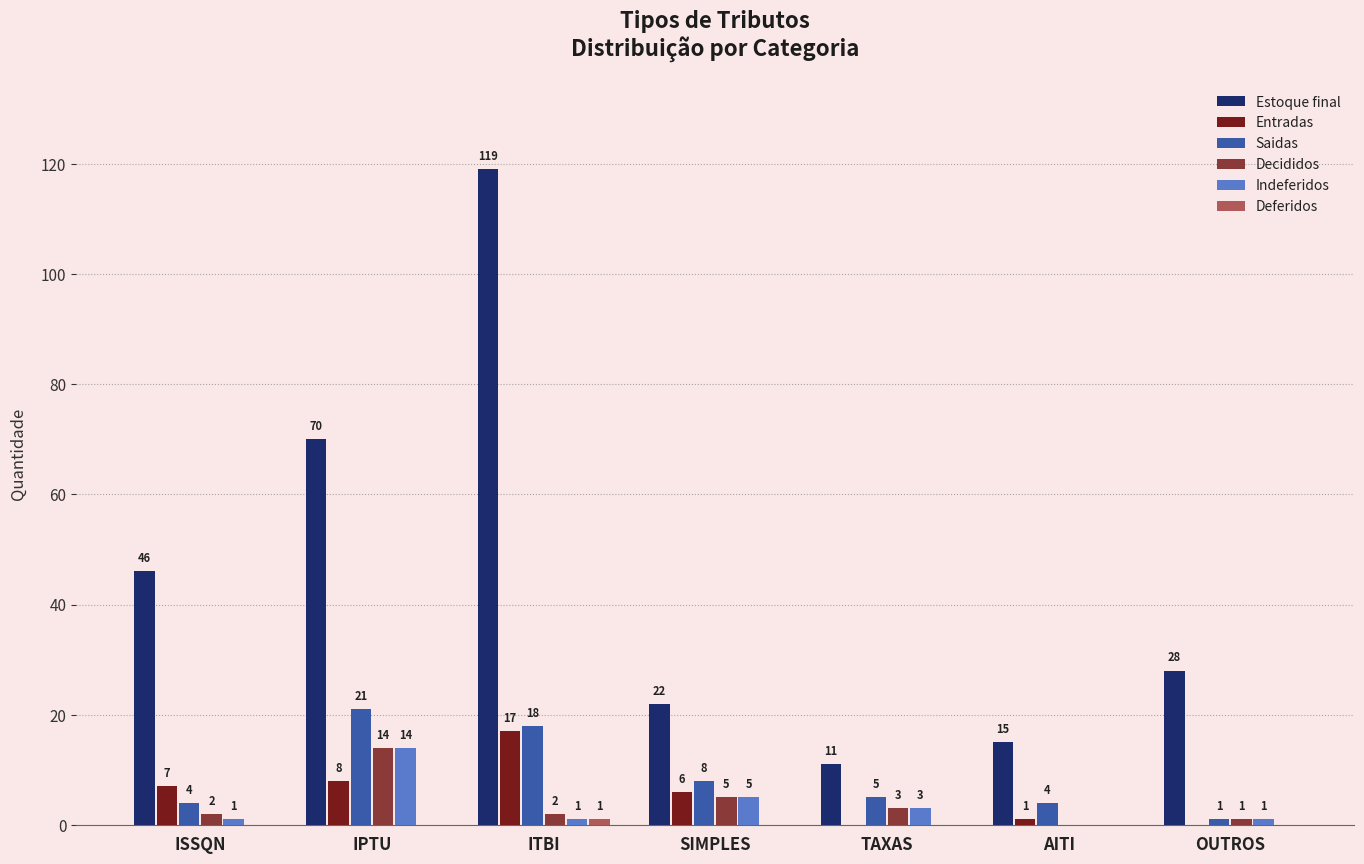

What is the sum of the Saidas values at OUTROS and ISSQN?

5